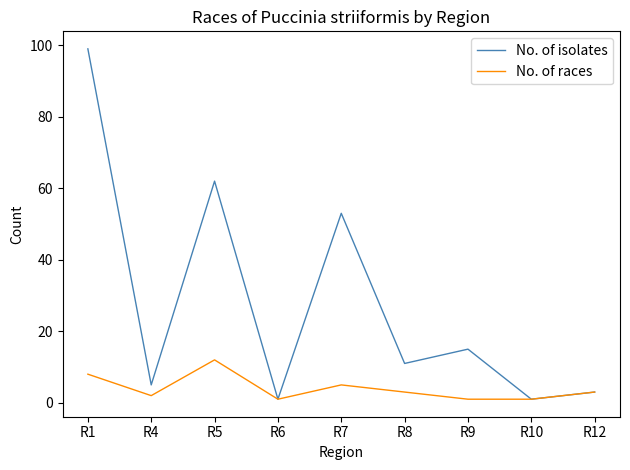

What is the total value across all series at R7?

58